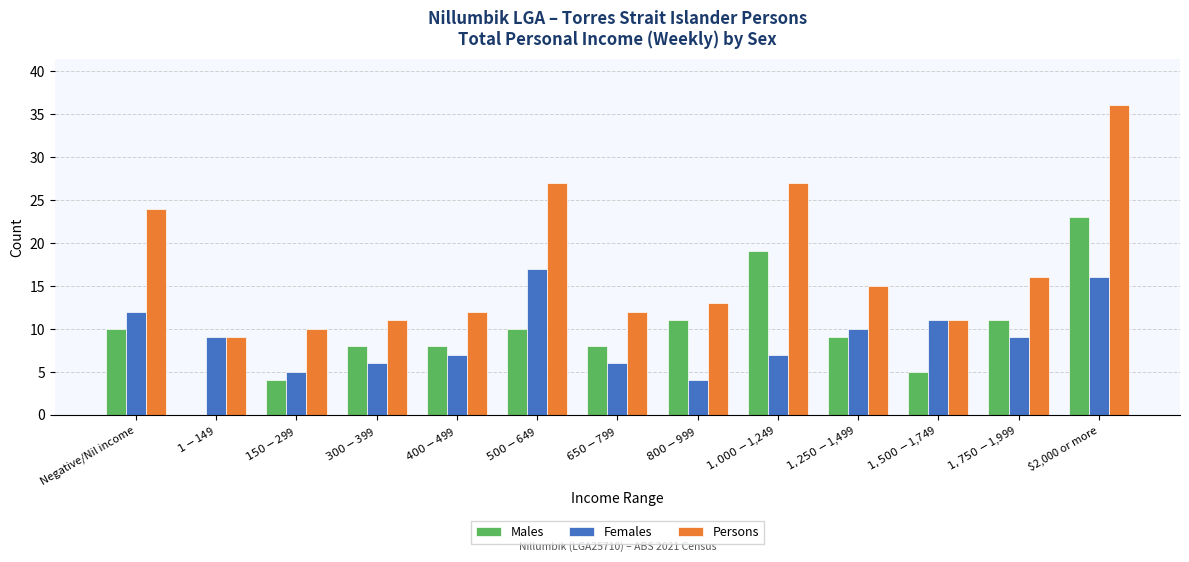

Which series has the widest spread of values?

Persons